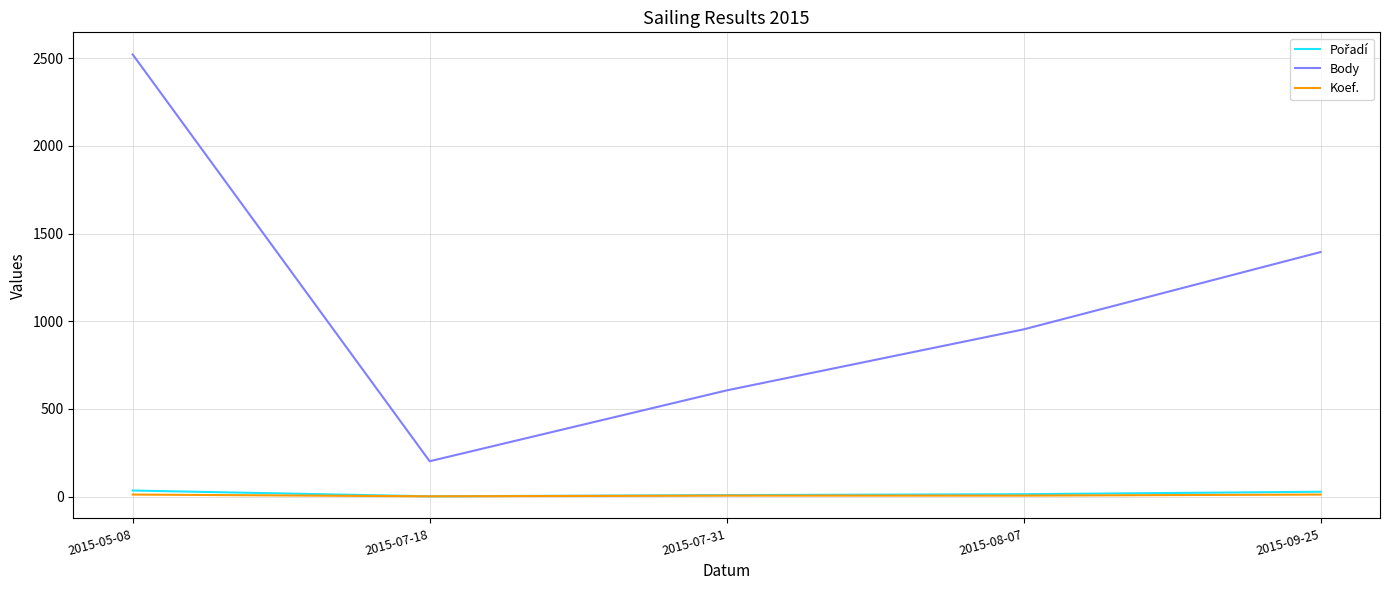

How many values in the Body series are below 954?

2